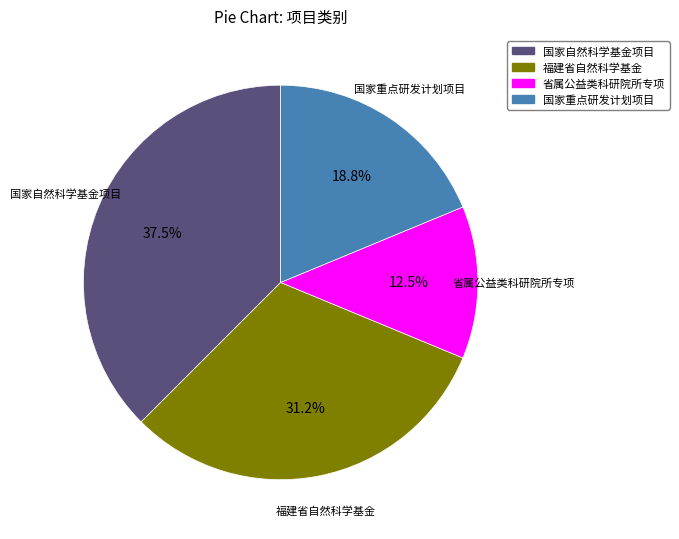

True or false: 省属公益类科研院所专项 accounts for 5% of the total.

False